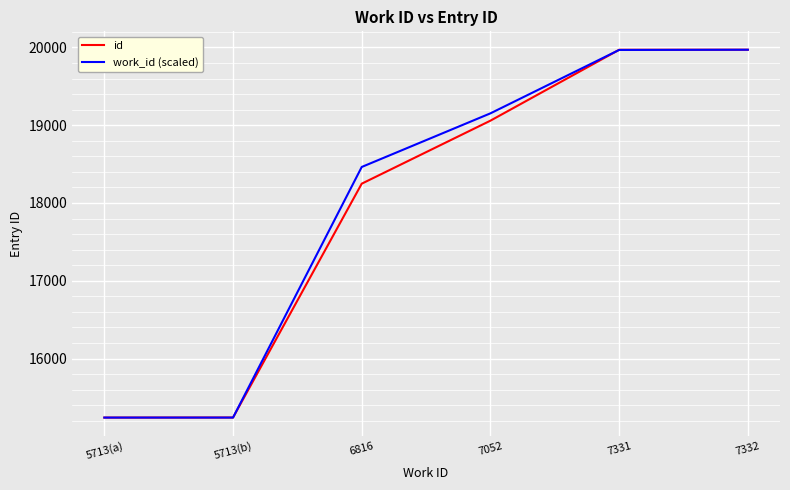

What is the total value across all series at 5713(b)?

30483.0